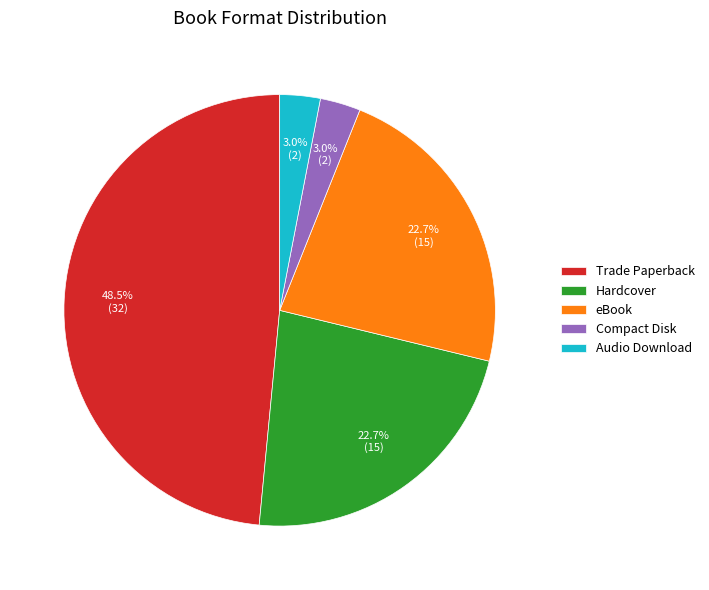

What percentage is NOT represented by Hardcover?

77.3%